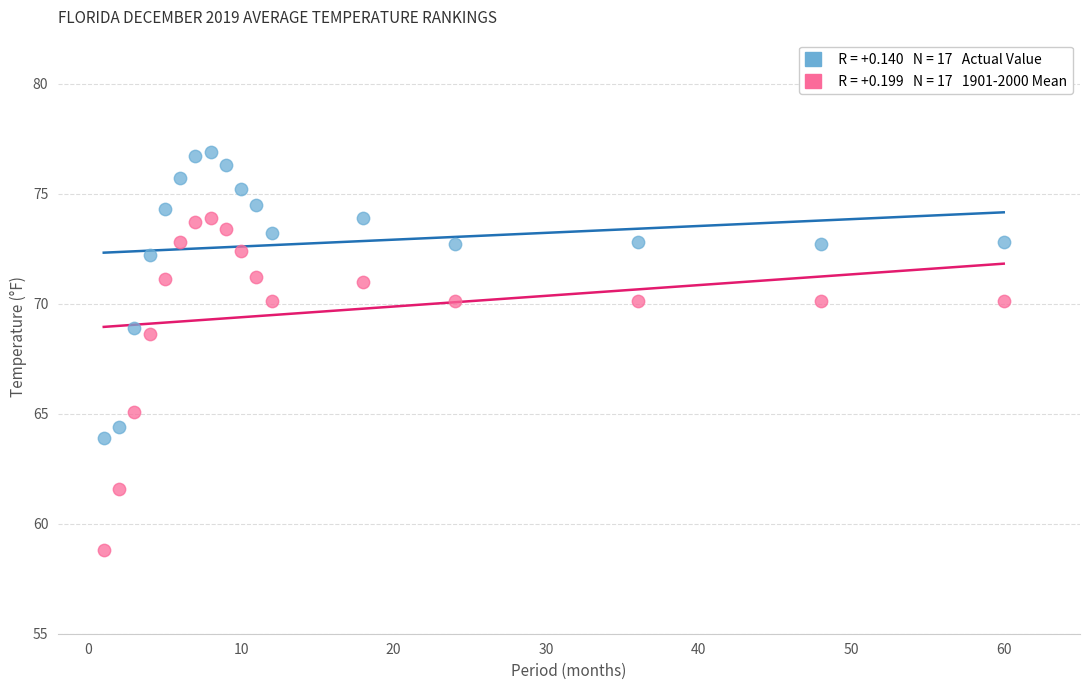

Across all data points, what is the range of X values (max minus min)?

59.0